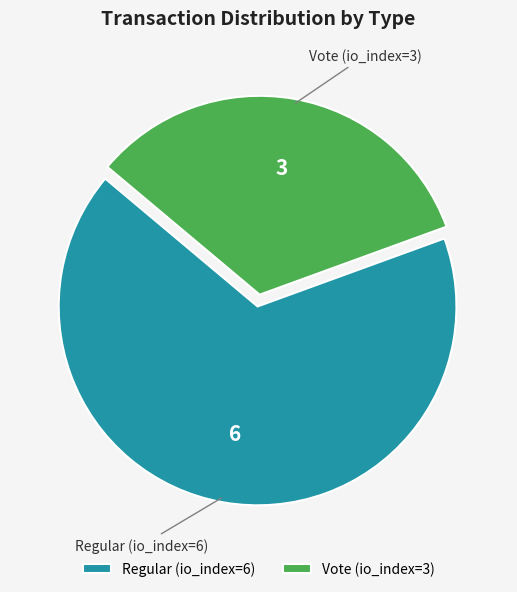

Rank the categories by value from highest to lowest.

Regular (io_index=6), Vote (io_index=3)